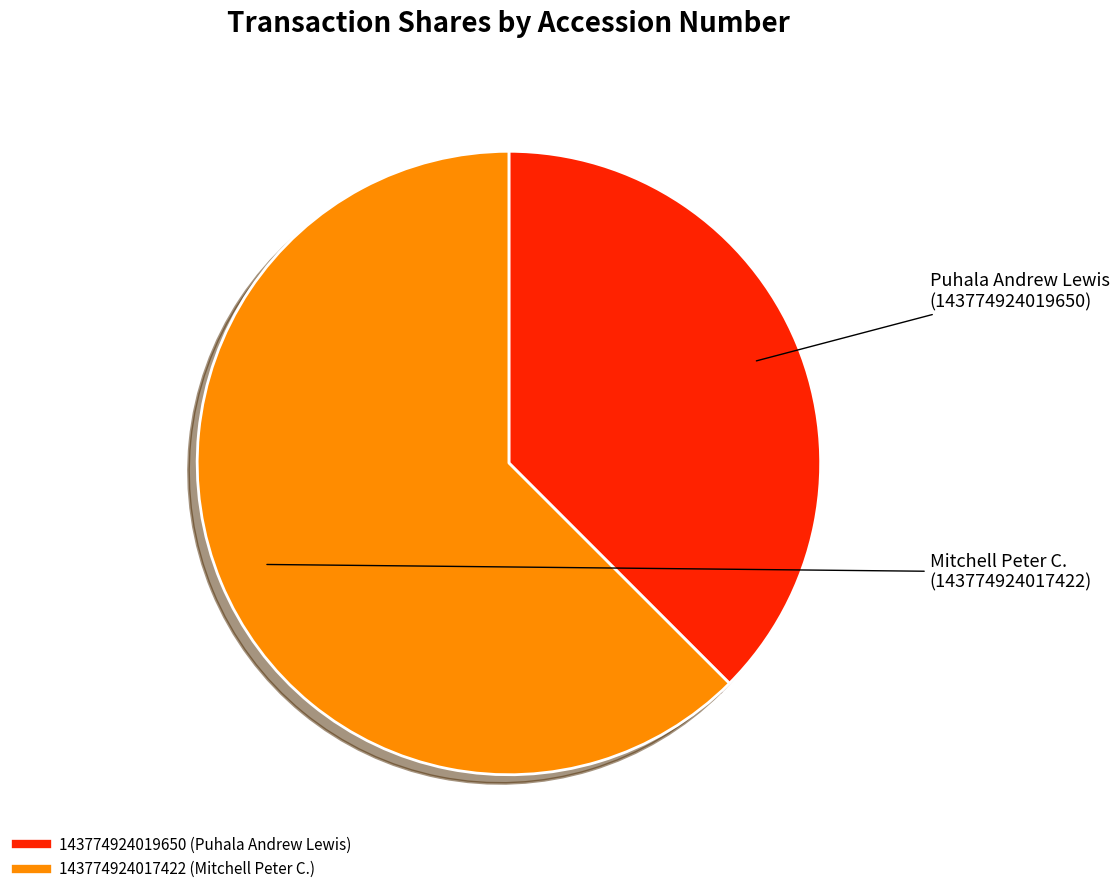

To the nearest percent, what is the average slice percentage?

50%